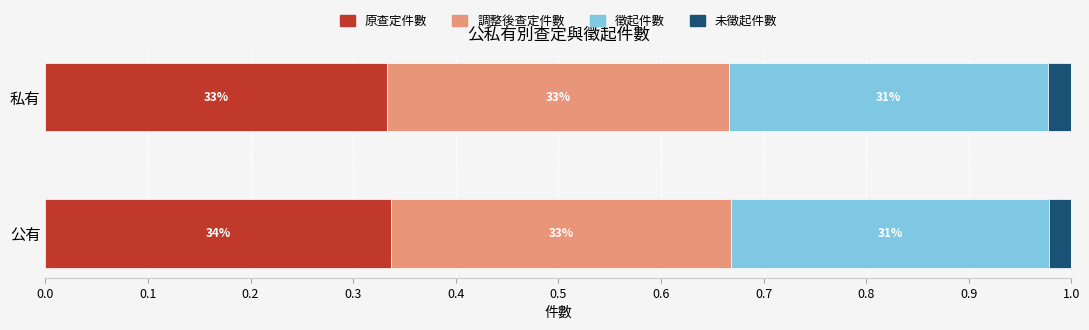

What are all the series names shown in the legend?

原查定件數, 調整後查定件數, 徵起件數, 未徵起件數